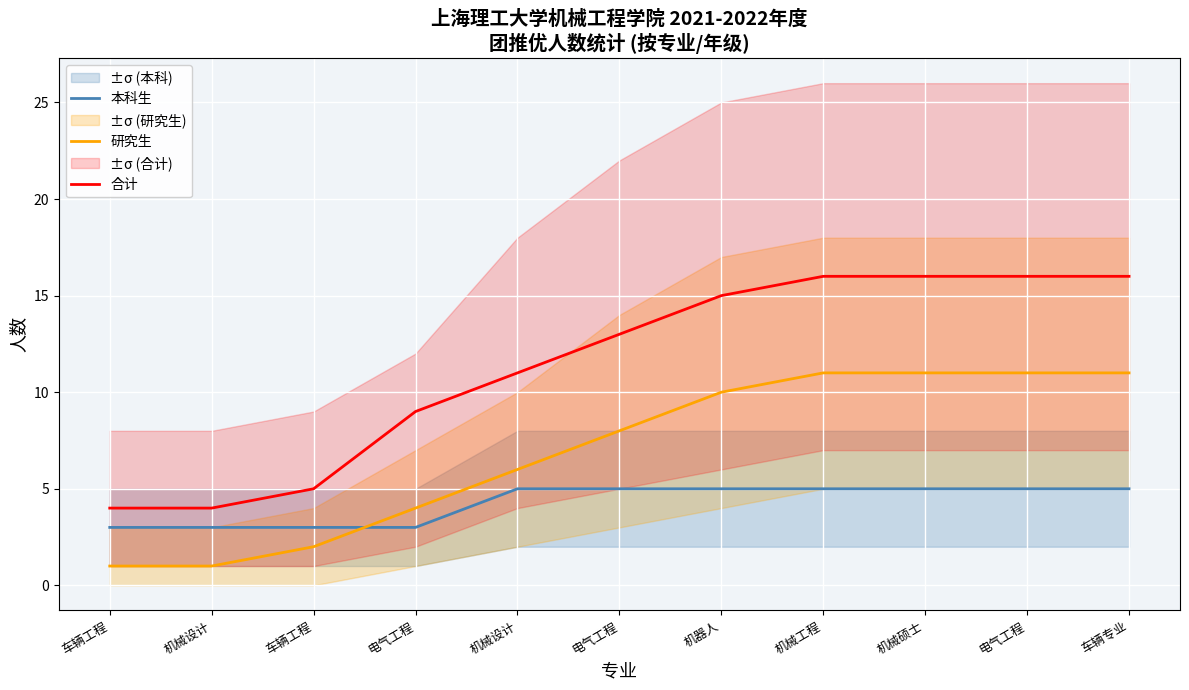

Reading left to right, transcribe all the data shown in this chart.

本科生: 3	3	3	3	5	5	5	5	5	5	5
研究生: 1	1	2	4	6	8	10	11	11	11	11
合计: 4	4	5	9	11	13	15	16	16	16	16